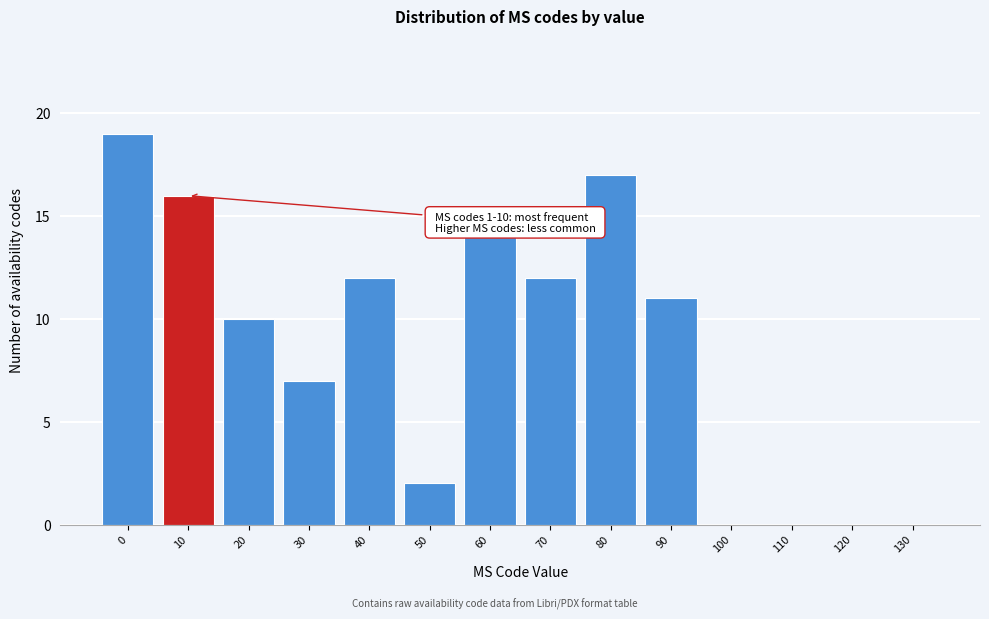

Reading left to right, what are all the values shown in this chart?

0=19	10=16	20=10	30=7	40=12	50=2	60=14	70=12	80=17	90=11	100=0	110=0	120=0	130=0